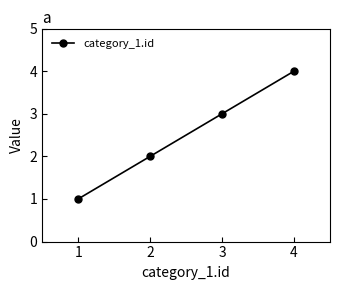

How many data points does each series have?

4